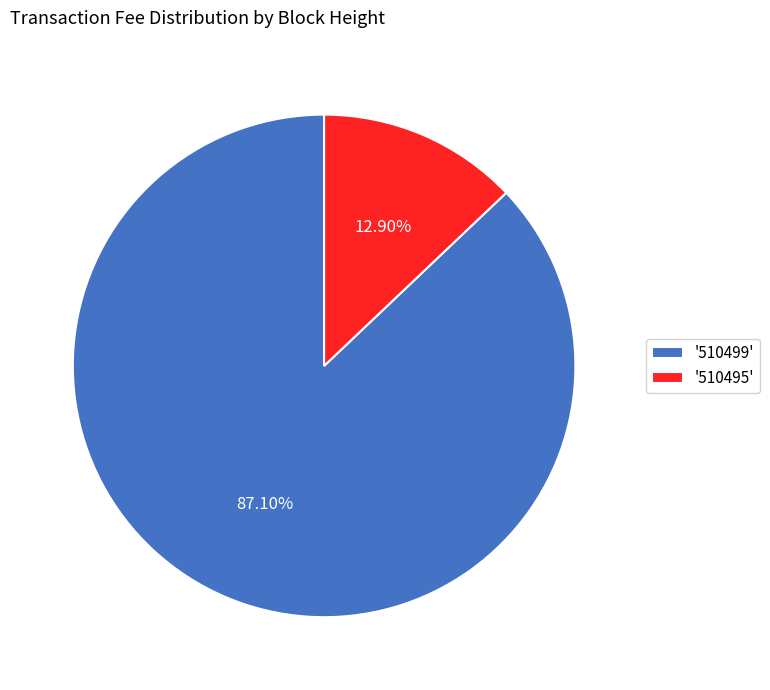

Which has a higher value, '510499' or '510495'?

'510499'